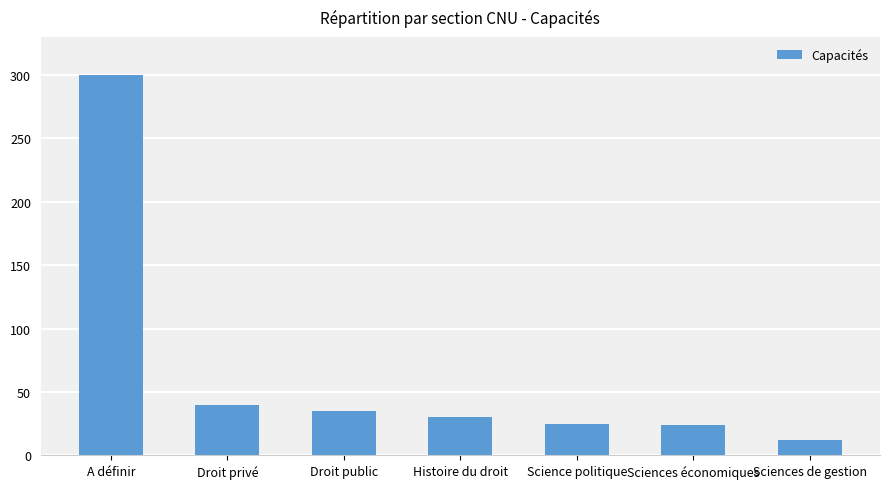

Is it true that the value at Histoire du droit is 19?

False